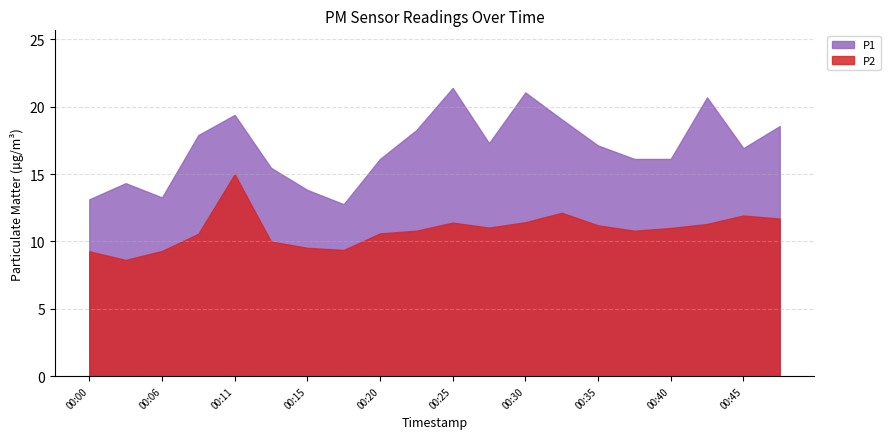

What is the sum of the P2 values at 00:35 and 00:43?

22.5